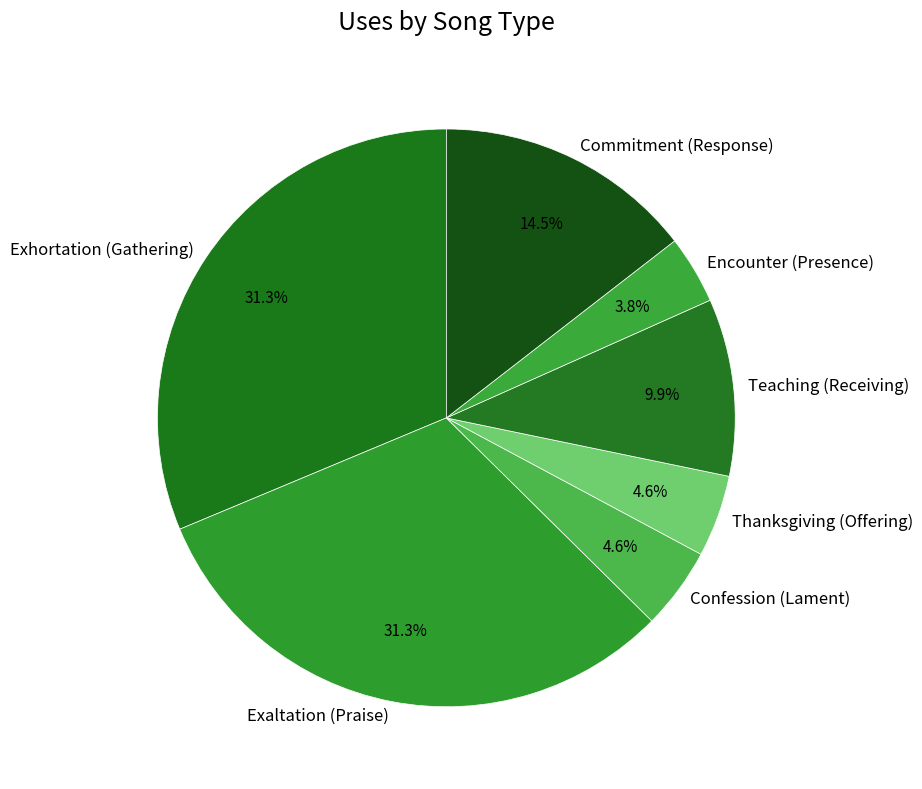

Count the number of slices in the pie.

7